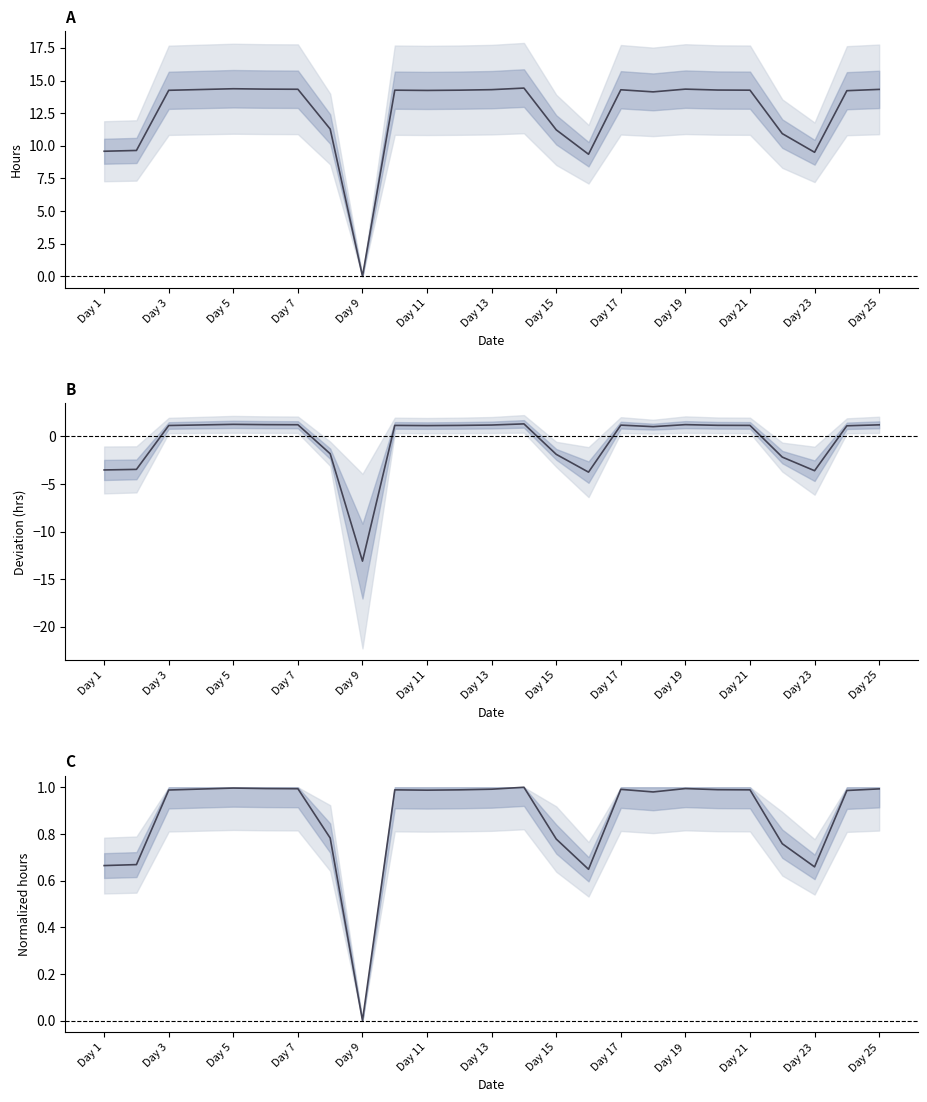

What is the difference between the highest and lowest values at Day 19?

13.3